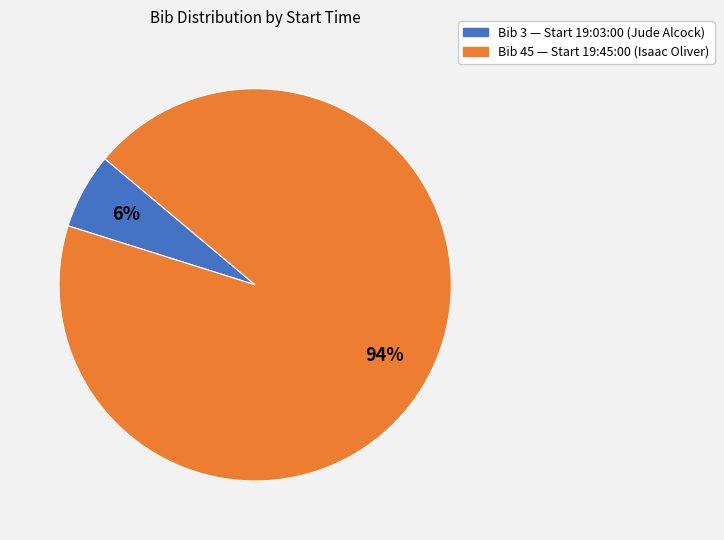

True or false: Bib 45 — Start 19:45:00 (Isaac Oliver) accounts for 94% of the total.

True